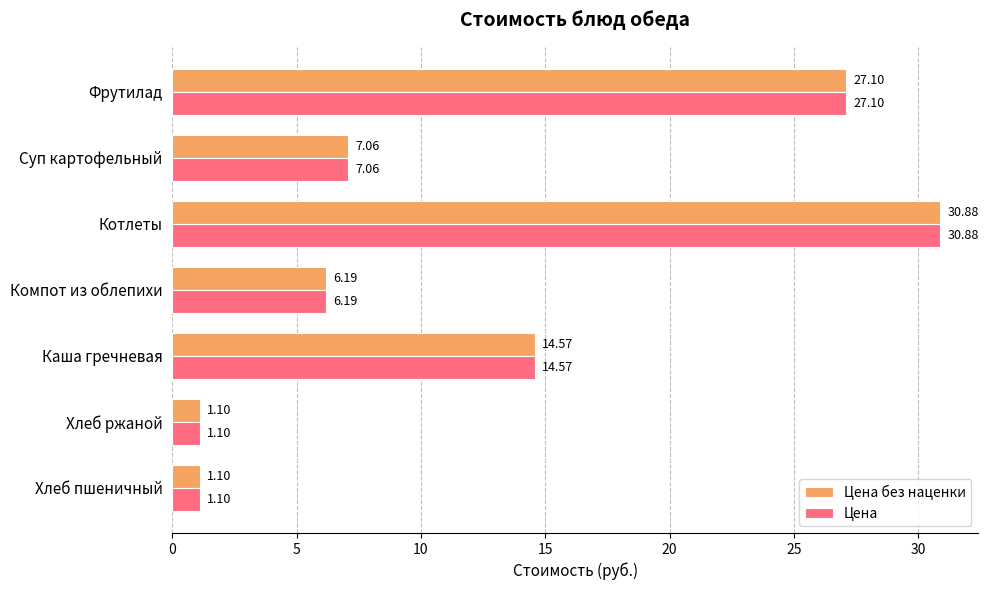

At which category is the sum across all series the highest?

Котлеты